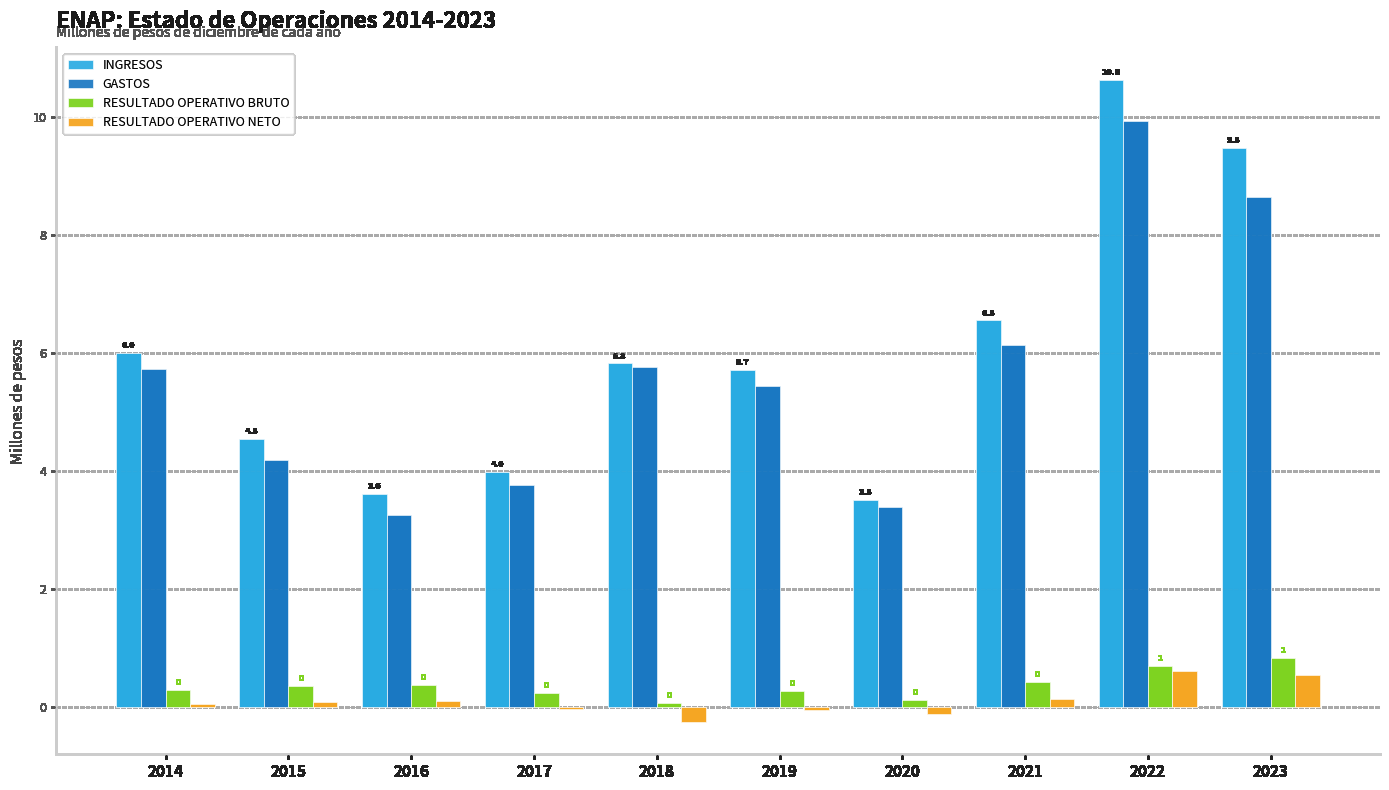

True or false: INGRESOS has a value of 10.6 at 2022.

True